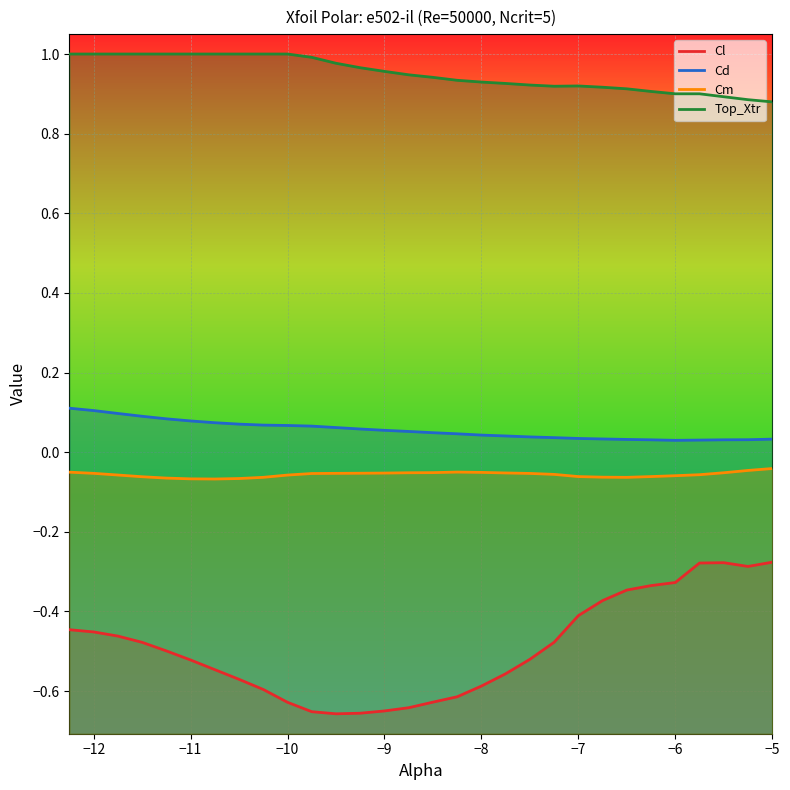

What is the smallest value displayed?

-0.7